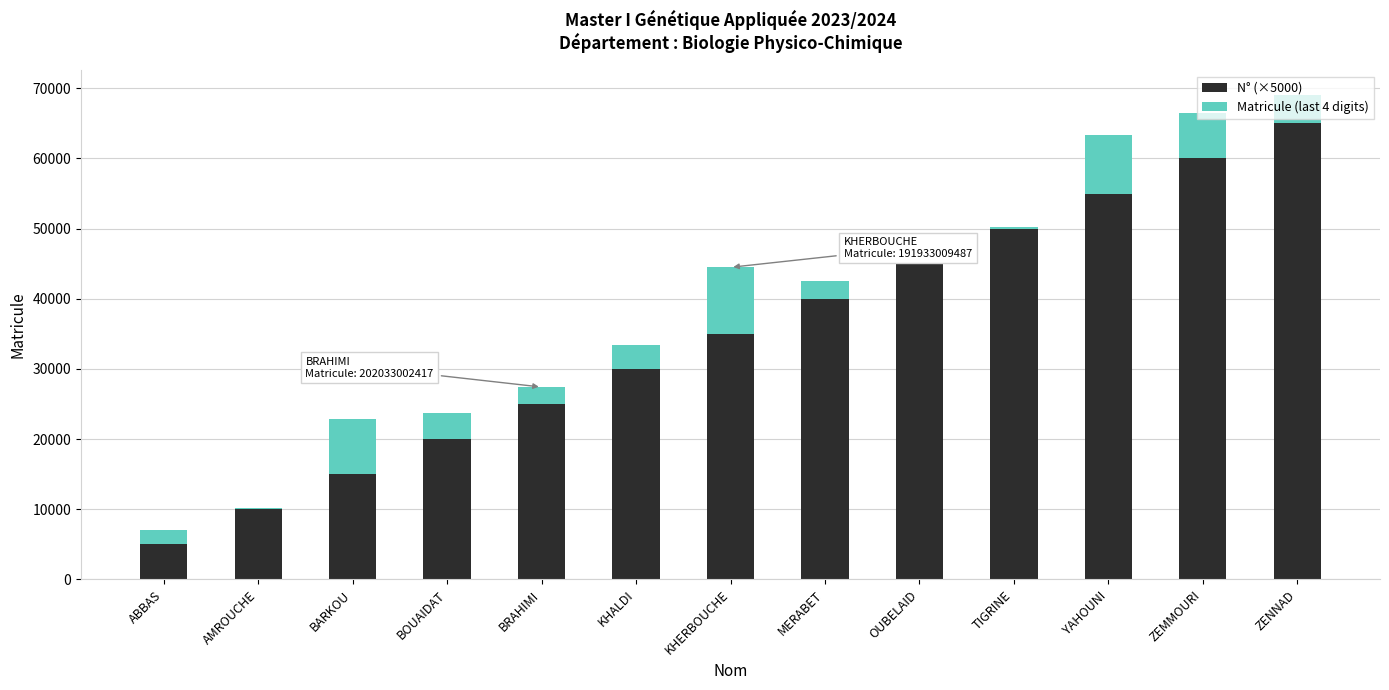

At which label does N° (×5000) reach its peak?

ZENNAD